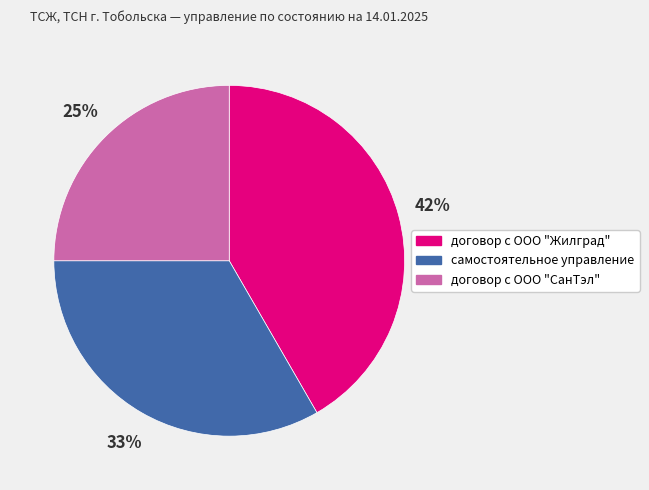

To the nearest percent, what portion does самостоятельное управление represent?

33%